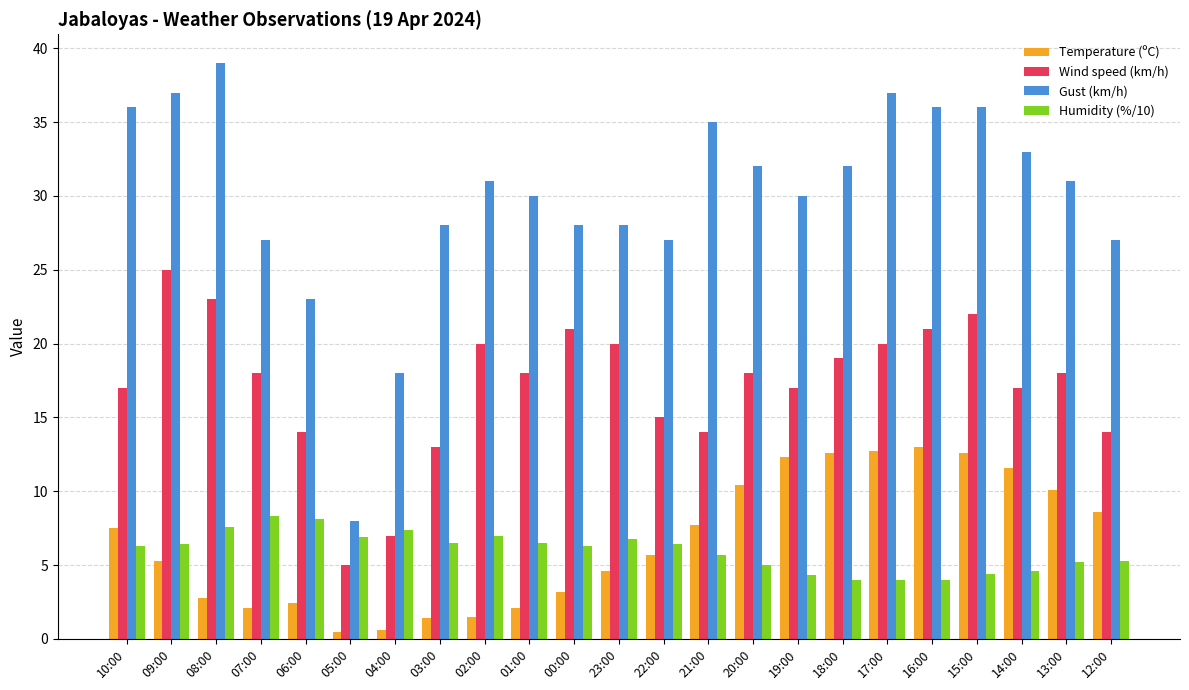

How many bars are there in total?

92